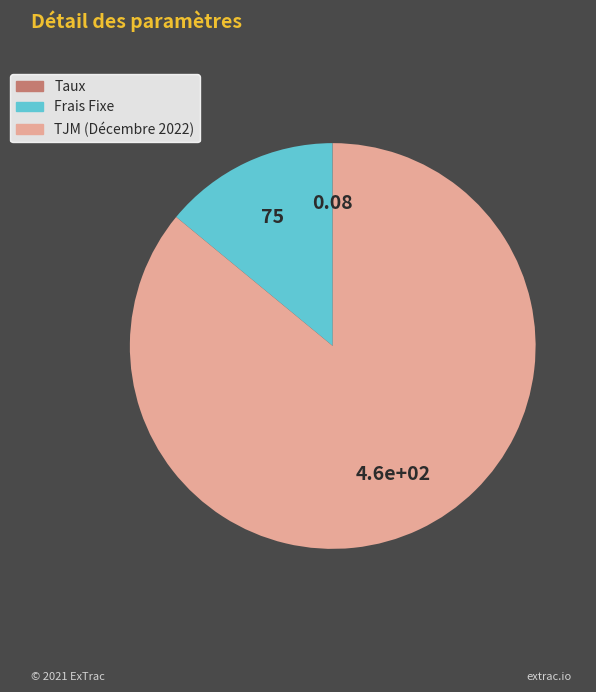

Is it true that TJM (Décembre 2022) is 93% of the pie?

False